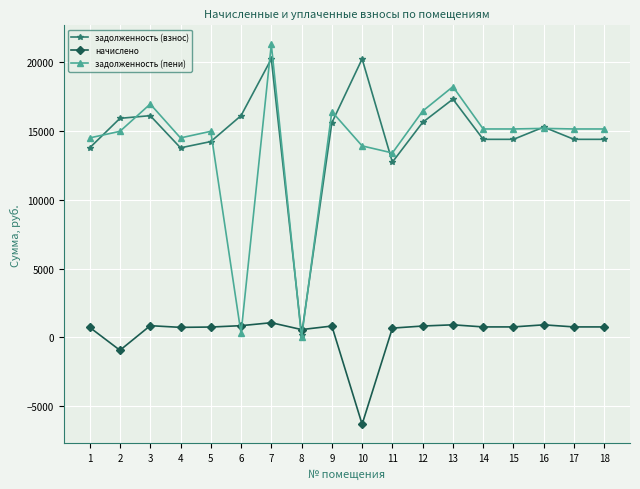

Read the задолженность (взнос) value at 17.

14390.4